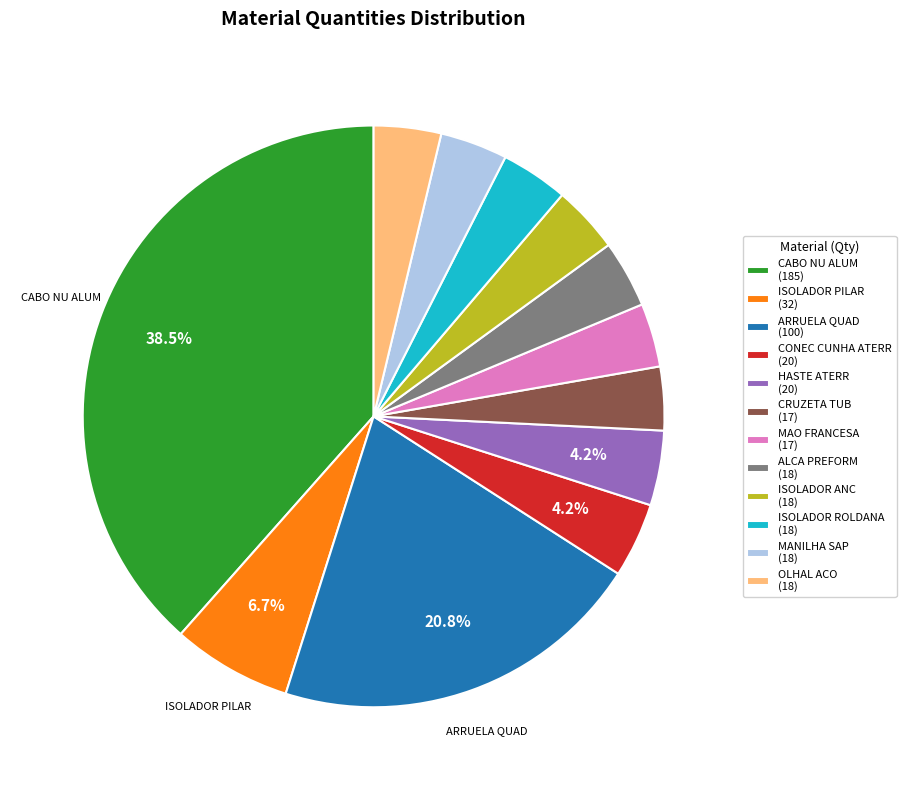

What portion of the pie excludes HASTE ATERR (20)?

95.8%